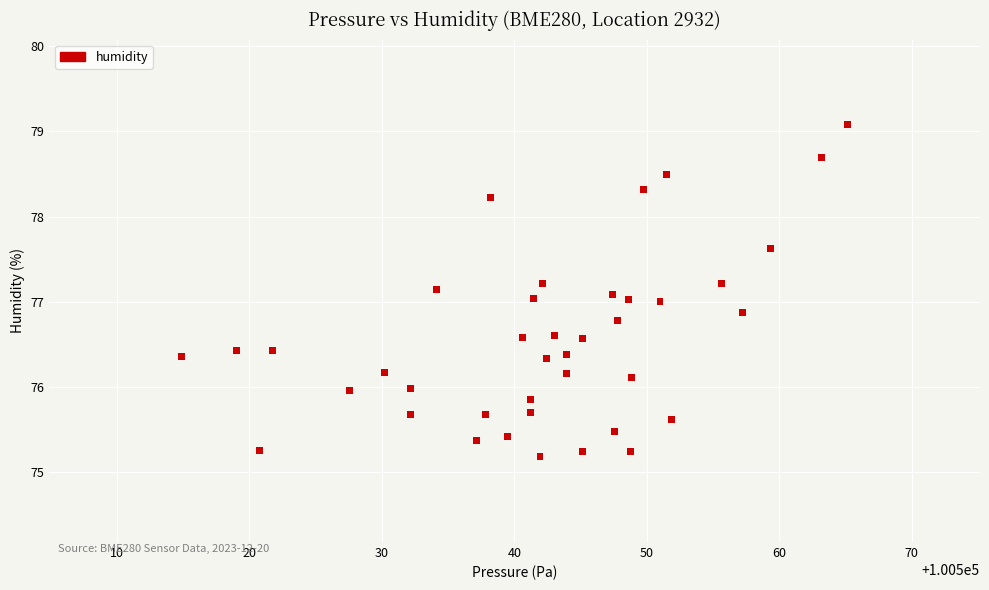

What is the range of X values (max minus min)?

50.3